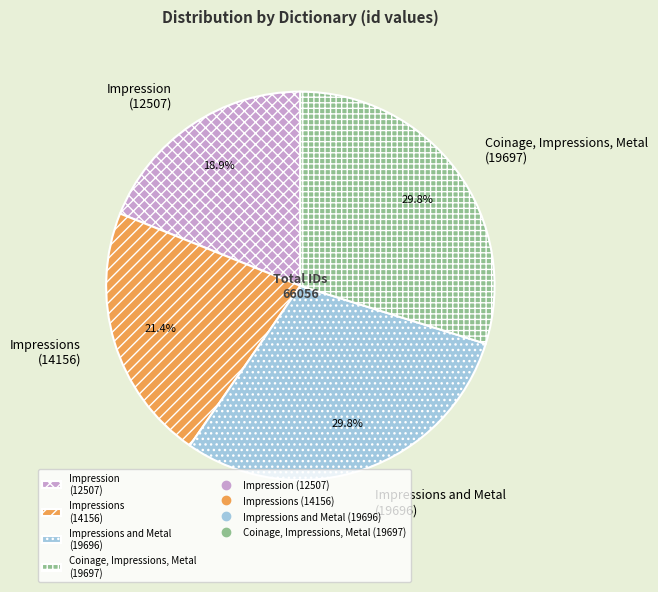

How many segments does this pie chart have?

4